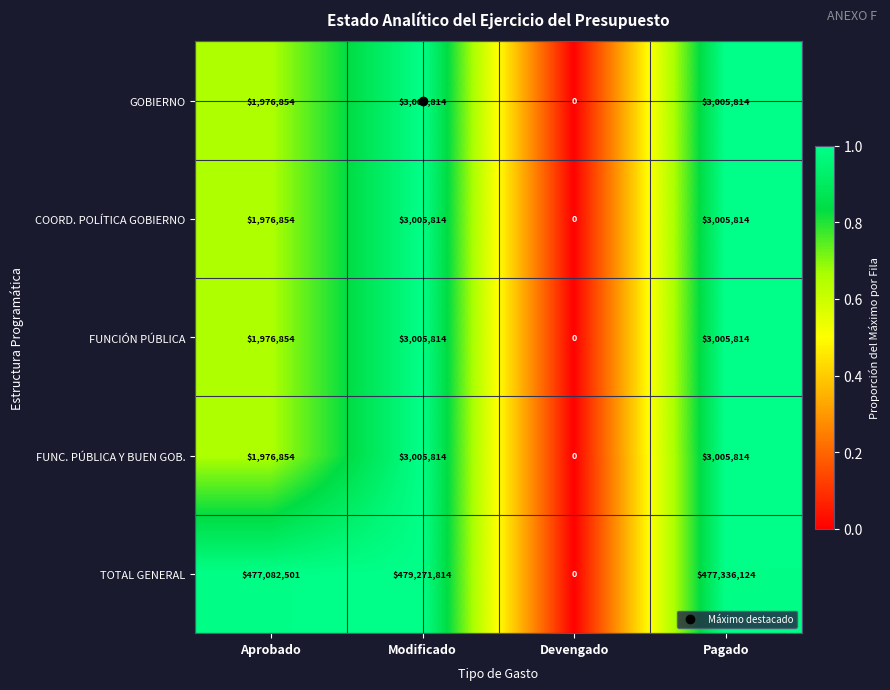

At which category is the sum across all series the highest?

Modificado